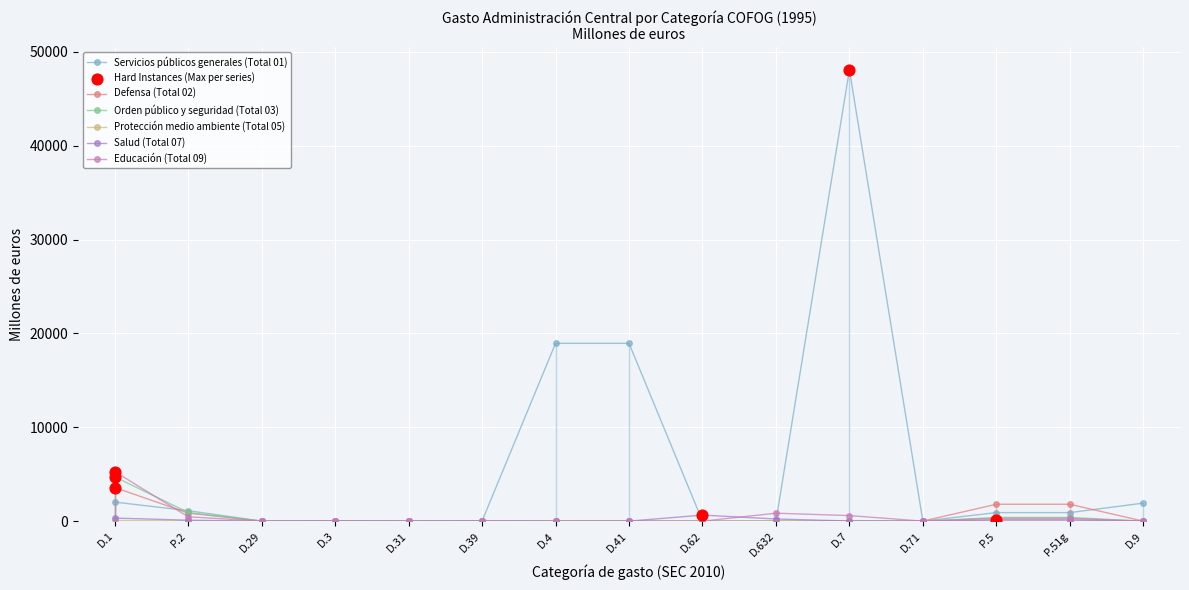

Which series has the widest spread of values?

Servicios públicos generales (Total 01)